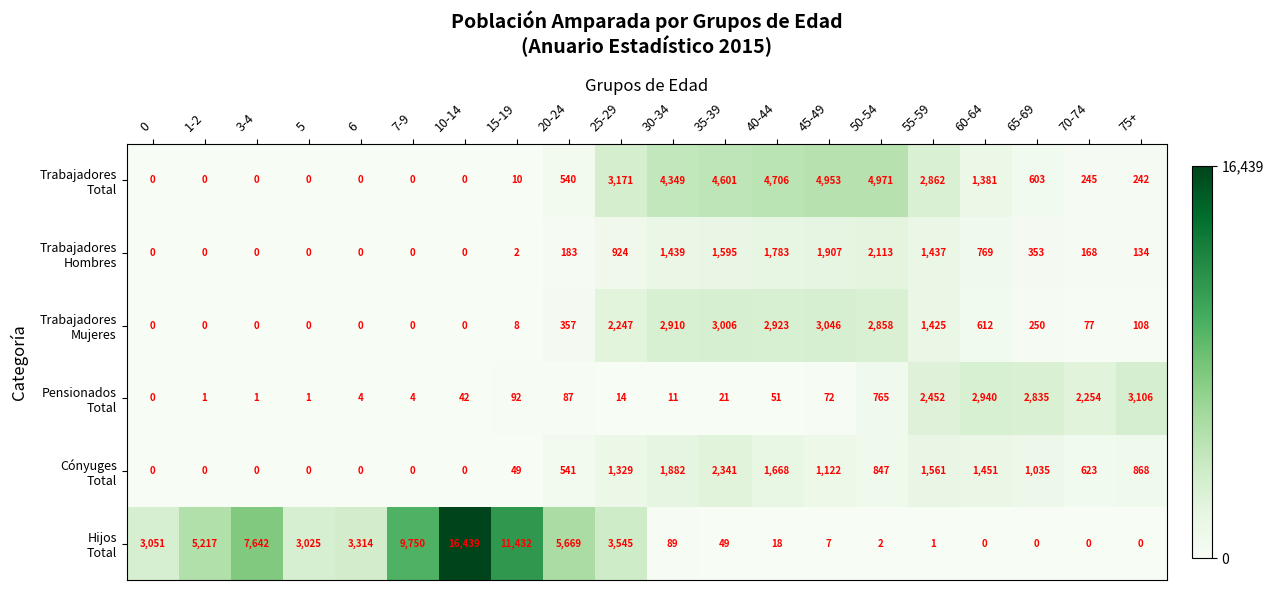

What is the spread (max minus min) of values at 60-64?

2940